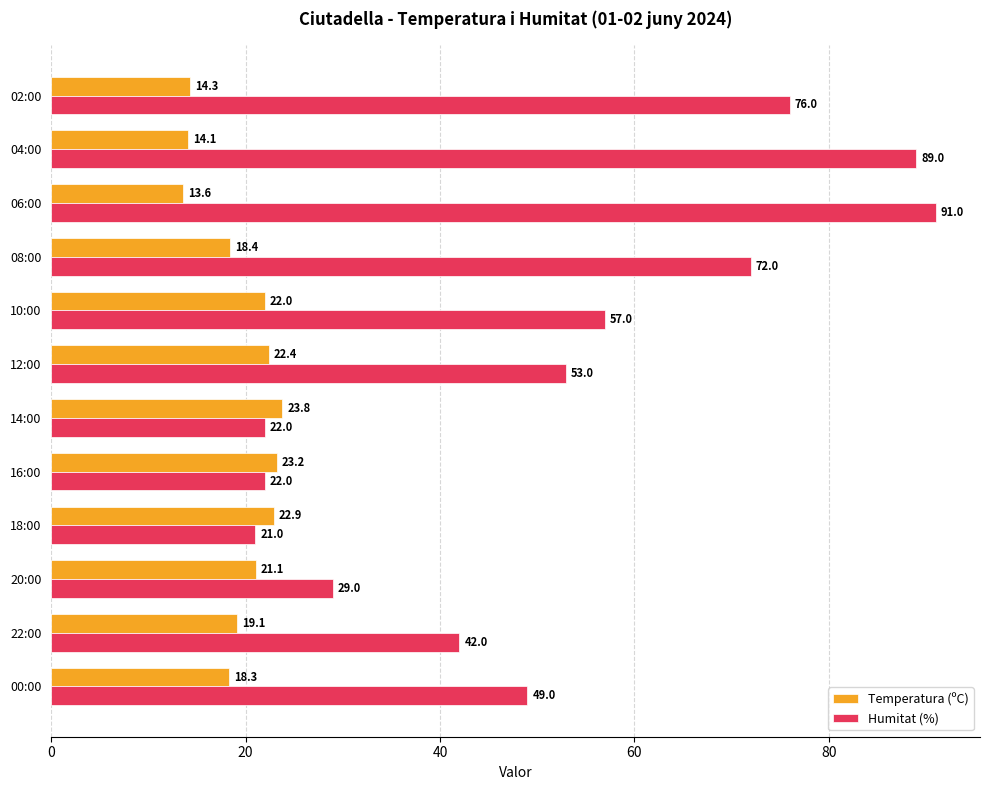

What is the difference between the highest and lowest values at 08:00?

53.6